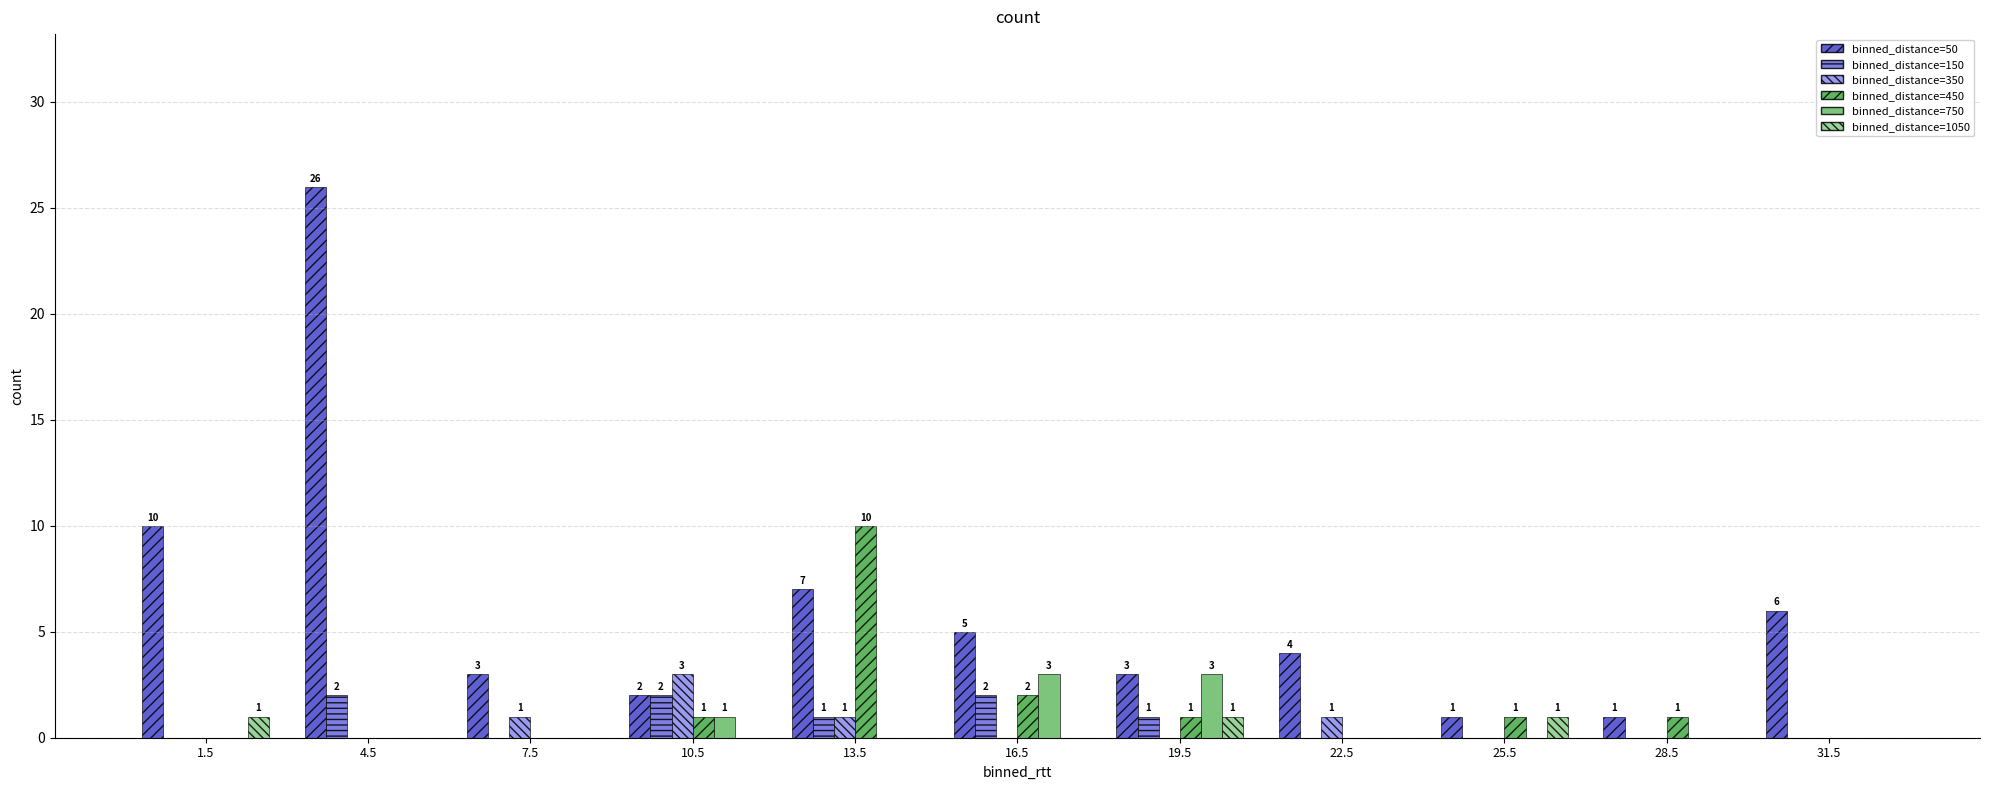

How many binned_distance=750 values are between 0 and 1?

9